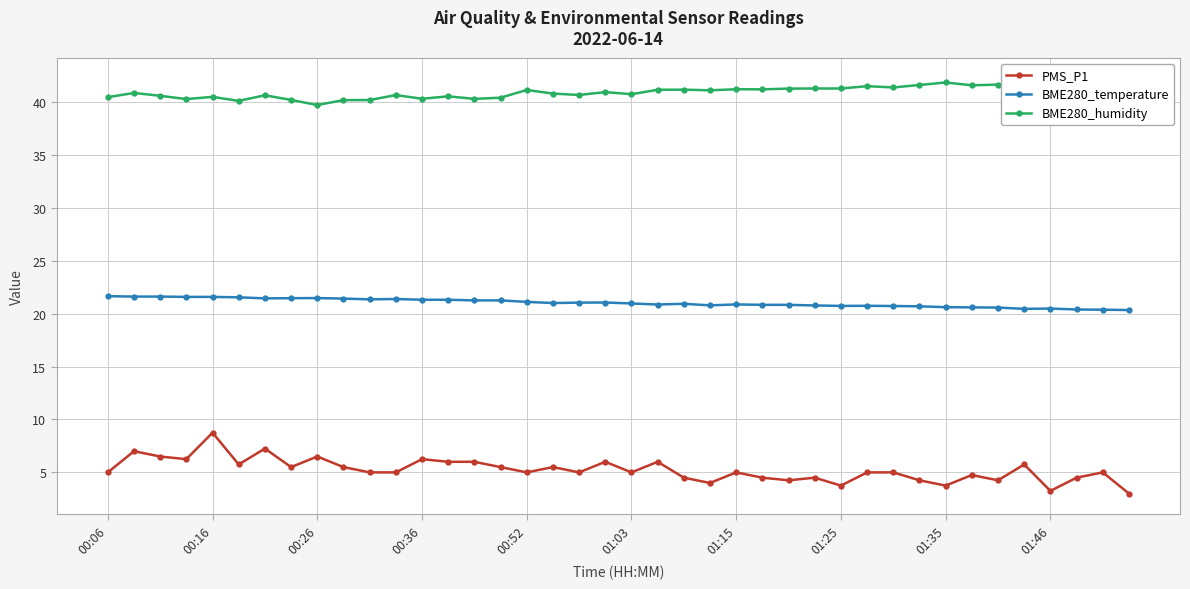

How many interior local valleys does the PMS_P1 series have?

12